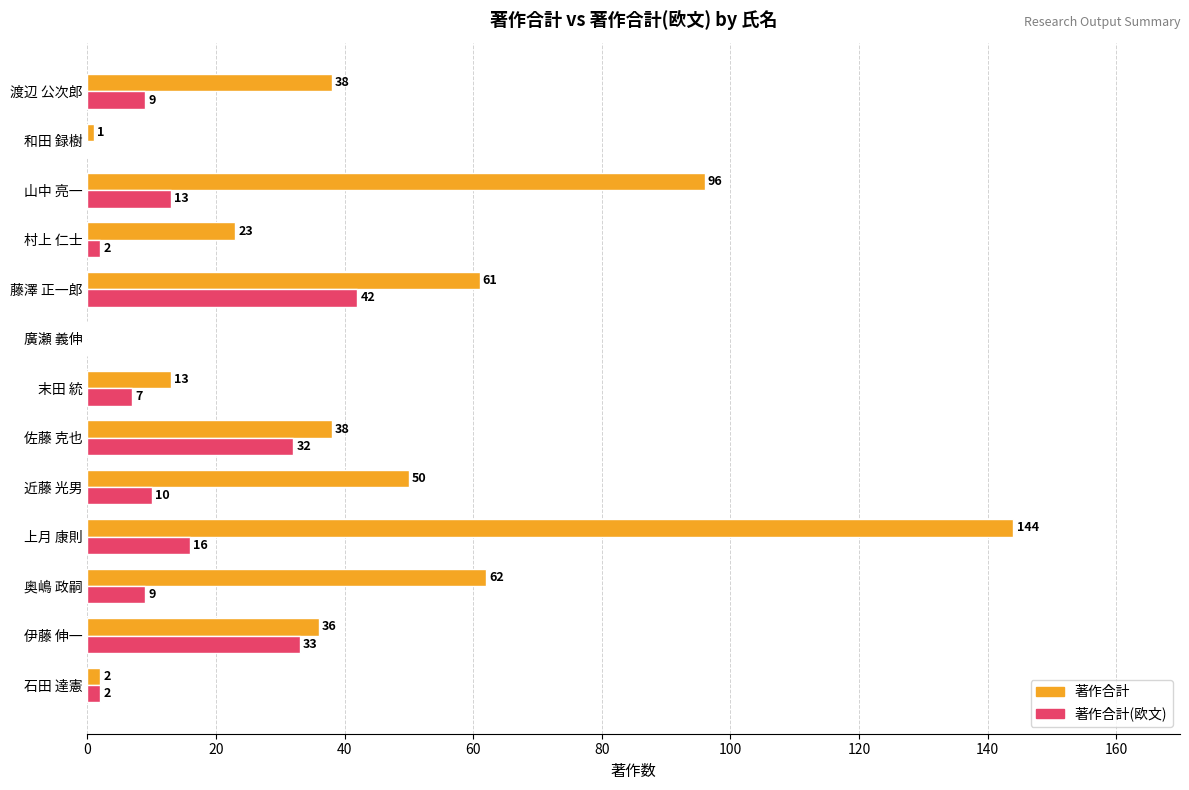

Between 上月 康則 and 渡辺 公次郎, which series saw the biggest shift?

著作合計